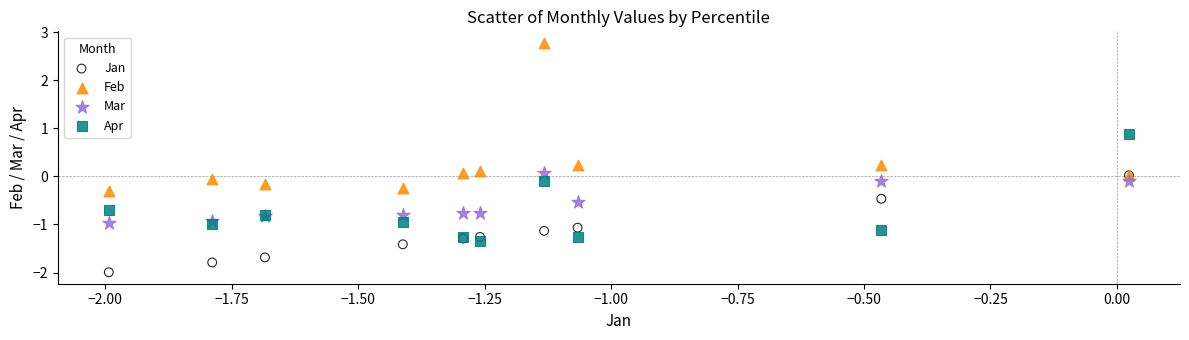

What are all the series names shown in the legend?

Jan, Feb, Mar, Apr